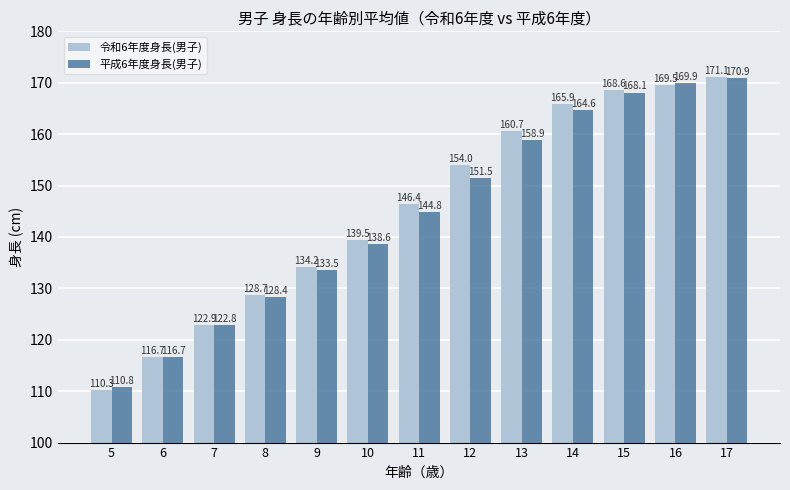

Reading right to left, extract all data points from this chart.

令和6年度身長(男子): 17=171.1	16=169.5	15=168.6	14=165.9	13=160.7	12=154.0	11=146.4	10=139.5	9=134.2	8=128.7	7=122.9	6=116.7	5=110.3
平成6年度身長(男子): 17=170.9	16=169.9	15=168.1	14=164.6	13=158.9	12=151.5	11=144.8	10=138.6	9=133.5	8=128.4	7=122.8	6=116.7	5=110.8